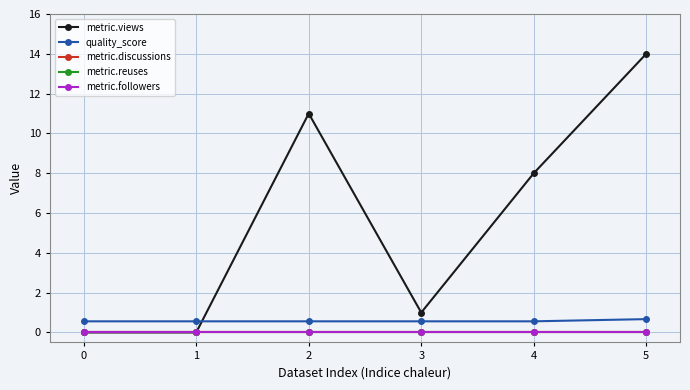

Is the value of metric.reuses at 4 greater than the value of quality_score at 0?

No